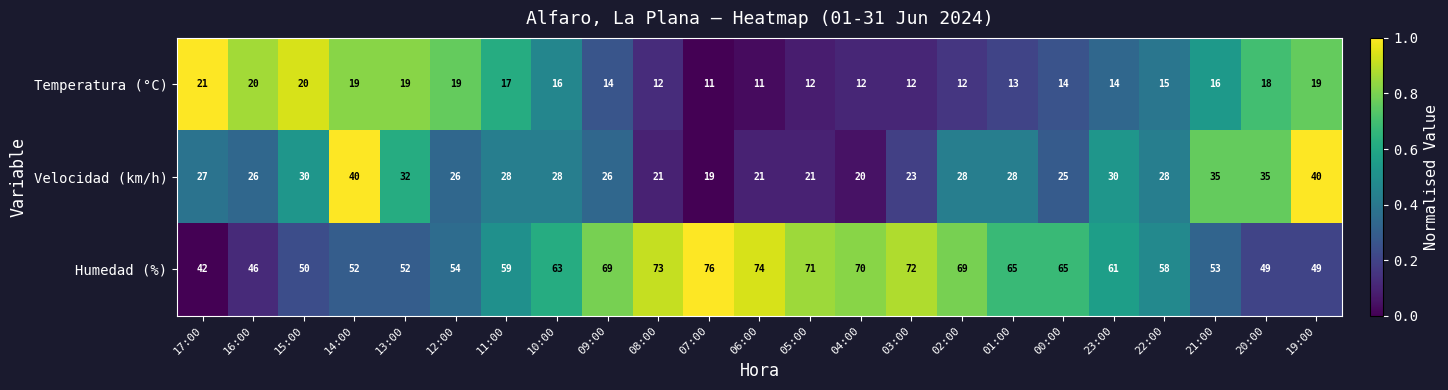

Is it true that Humedad (%) equals 10 at 17:00?

False